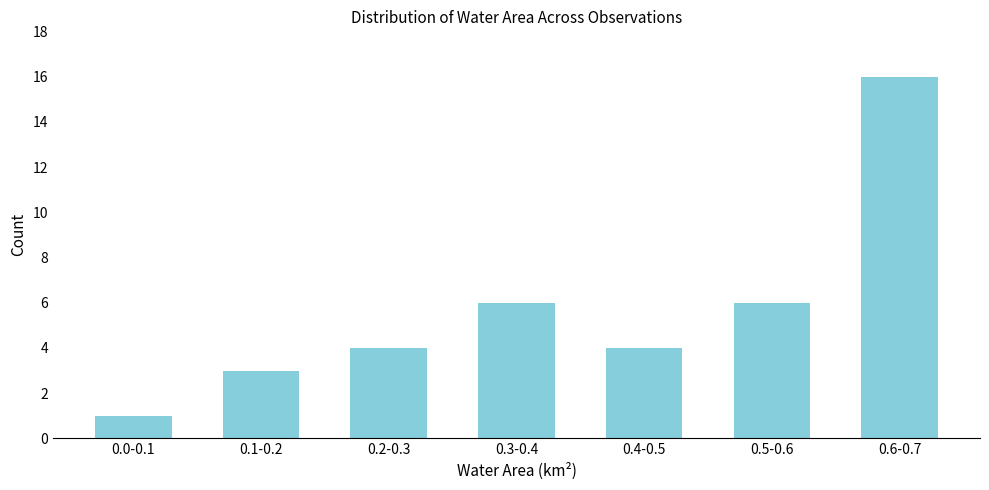

Reading right to left, what are all the values shown in this chart?

16	6	4	6	4	3	1